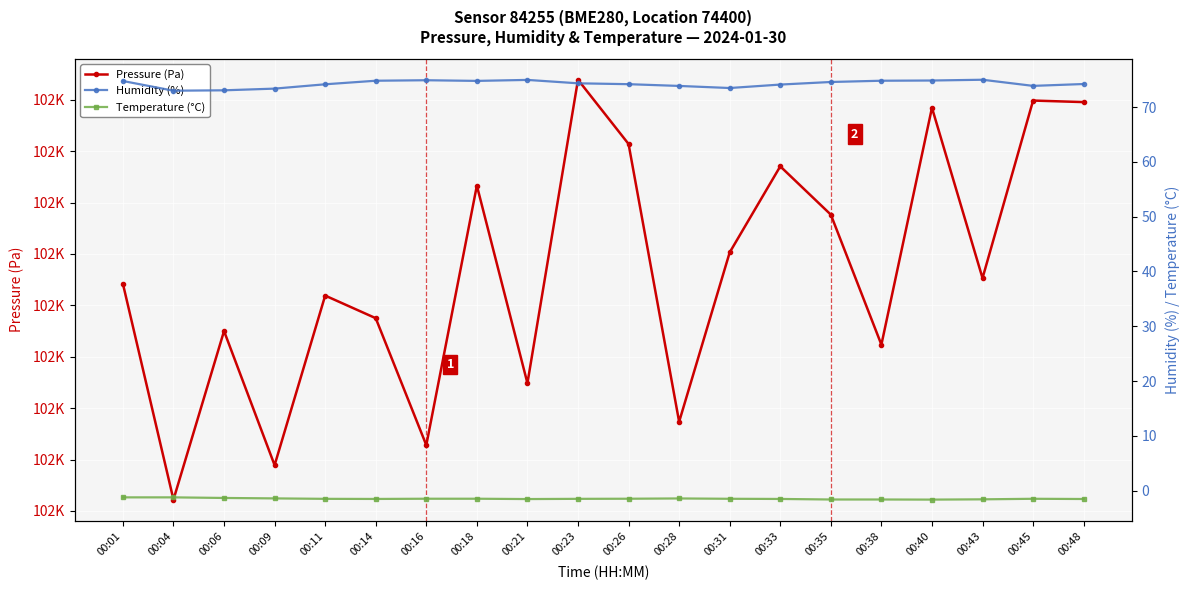

True or false: Temperature (°C) has more than 0 points higher than both neighbors.

True